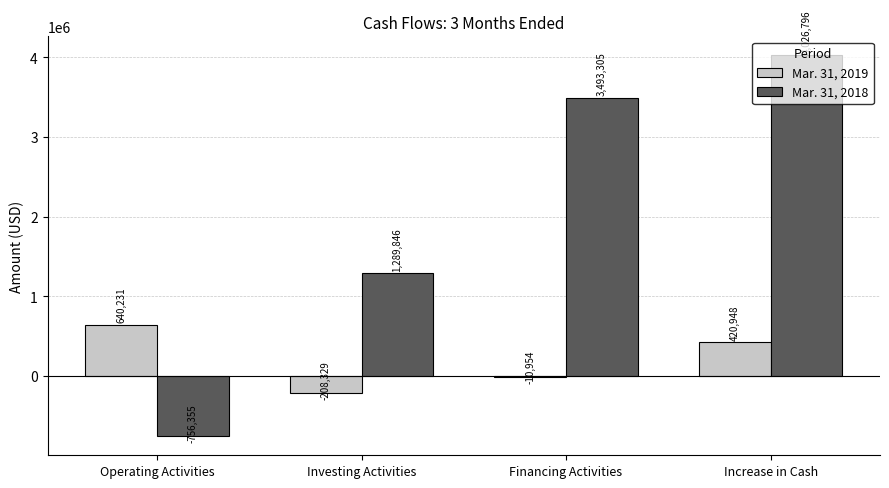

What is the highest value of the Mar. 31, 2019 series?

640231